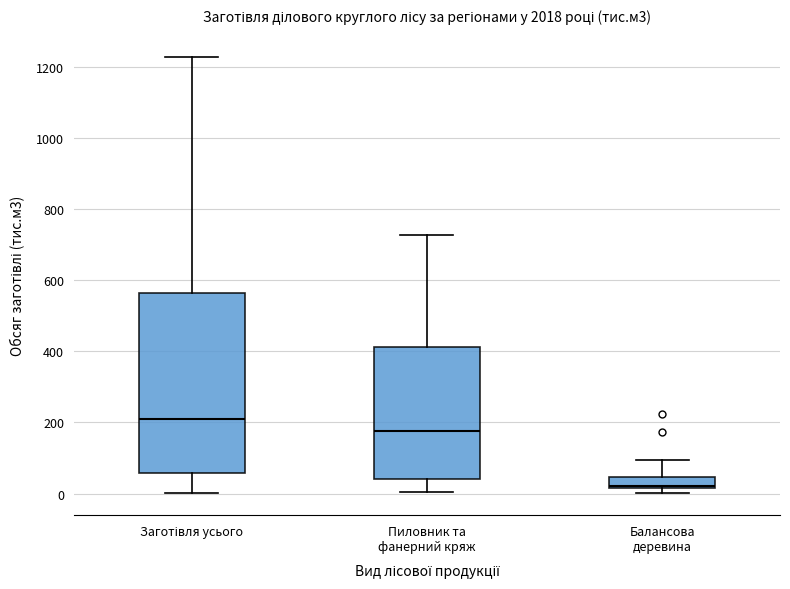

Which box has the highest median line?

Заготівля усього